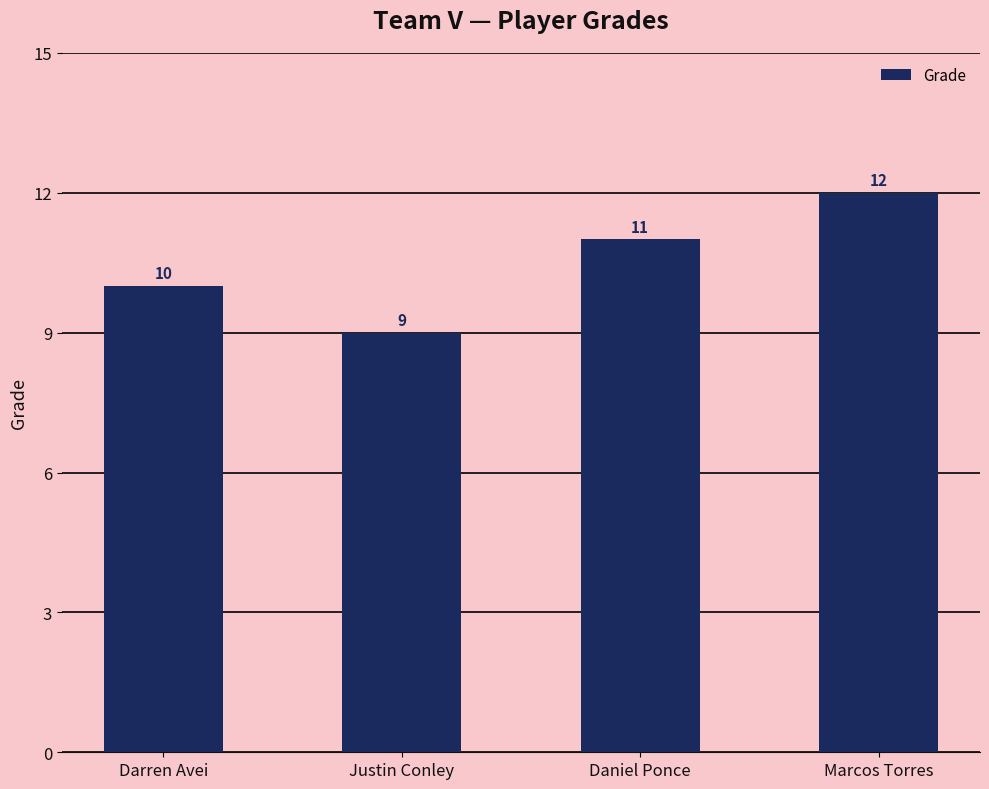

Rank the categories by value from lowest to highest.

Justin Conley, Darren Avei, Daniel Ponce, Marcos Torres